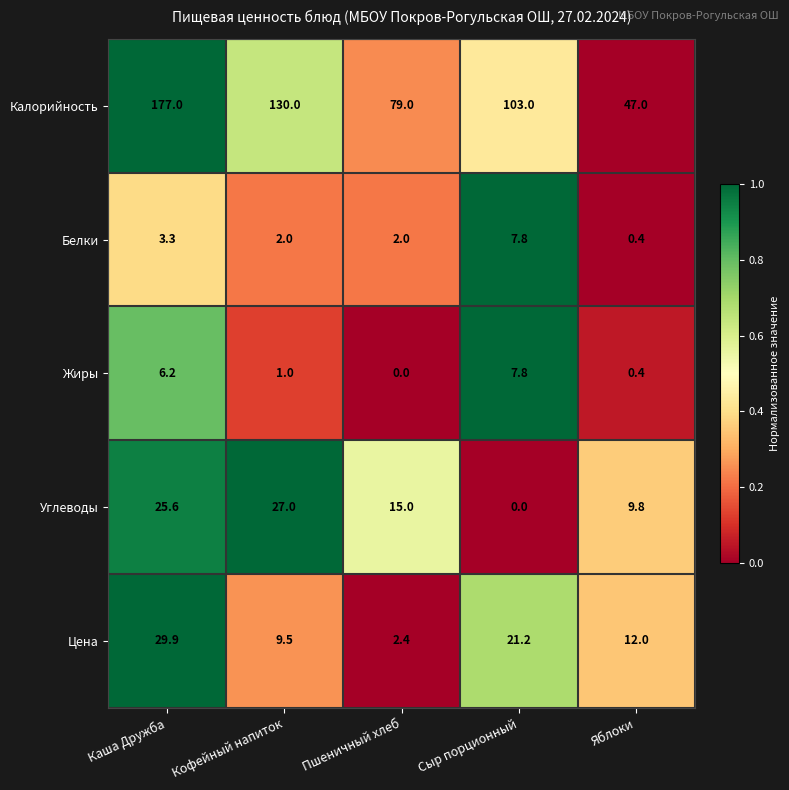

At which category is the sum across all series the highest?

Каша Дружба